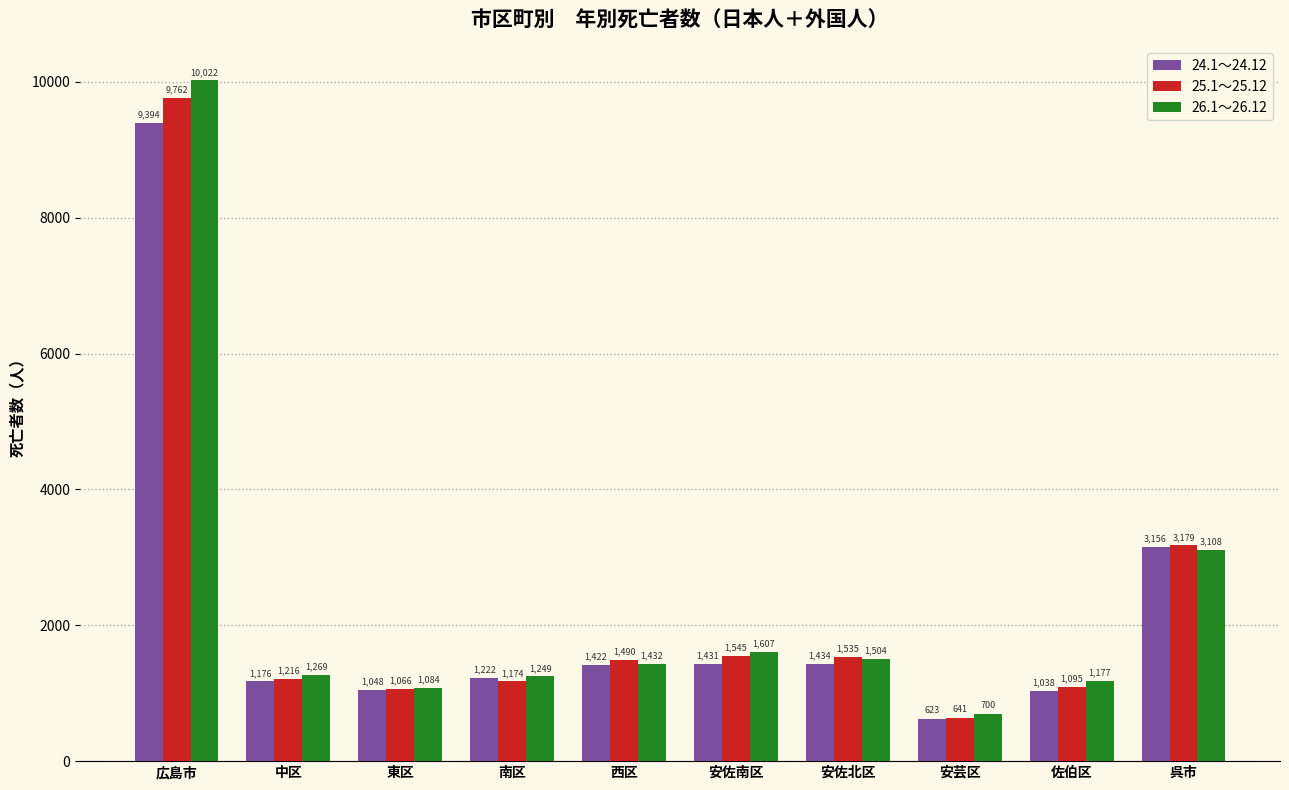

What is the average value of the 26.1～26.12 series?

2315